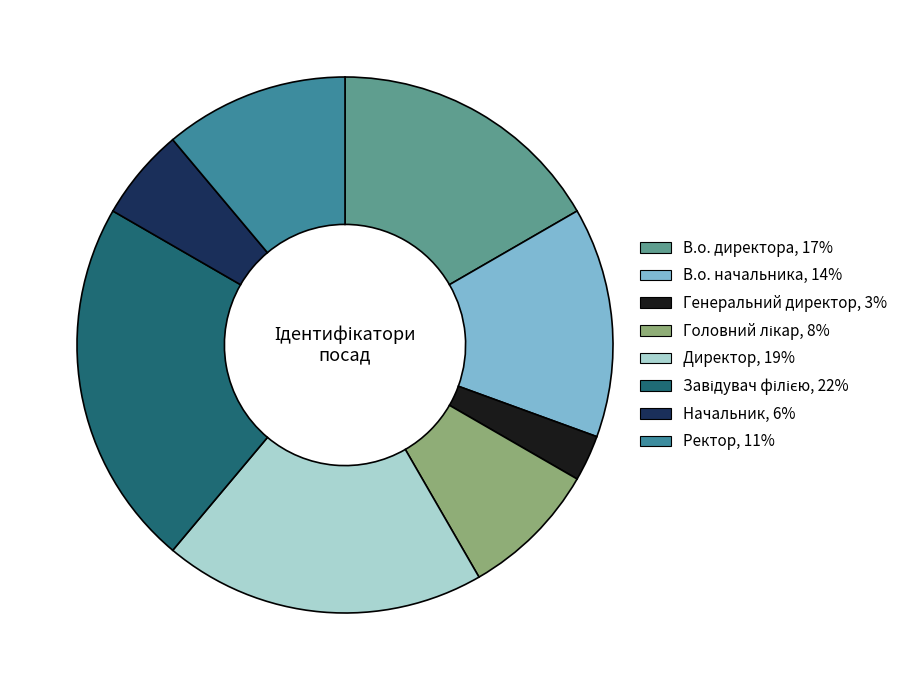

Is it true that Ректор, 11% is 11% of the pie?

True